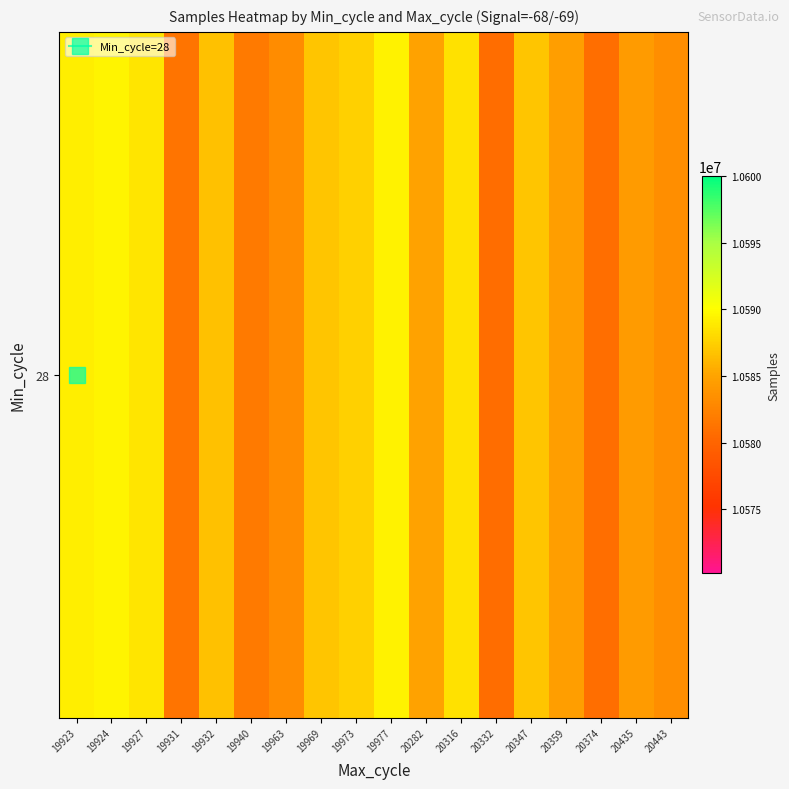

Reading left to right, what are all the values shown in this chart?

19923=10589098	19924=10589412	19927=10588585	19931=10581273	19932=10586647	19940=10581744	19963=10583191	19969=10586858	19973=10587455	19977=10589298	20282=10584948	20316=10588374	20332=10580759	20347=10586938	20359=10584572	20374=10580872	20435=10584340	20443=10583301